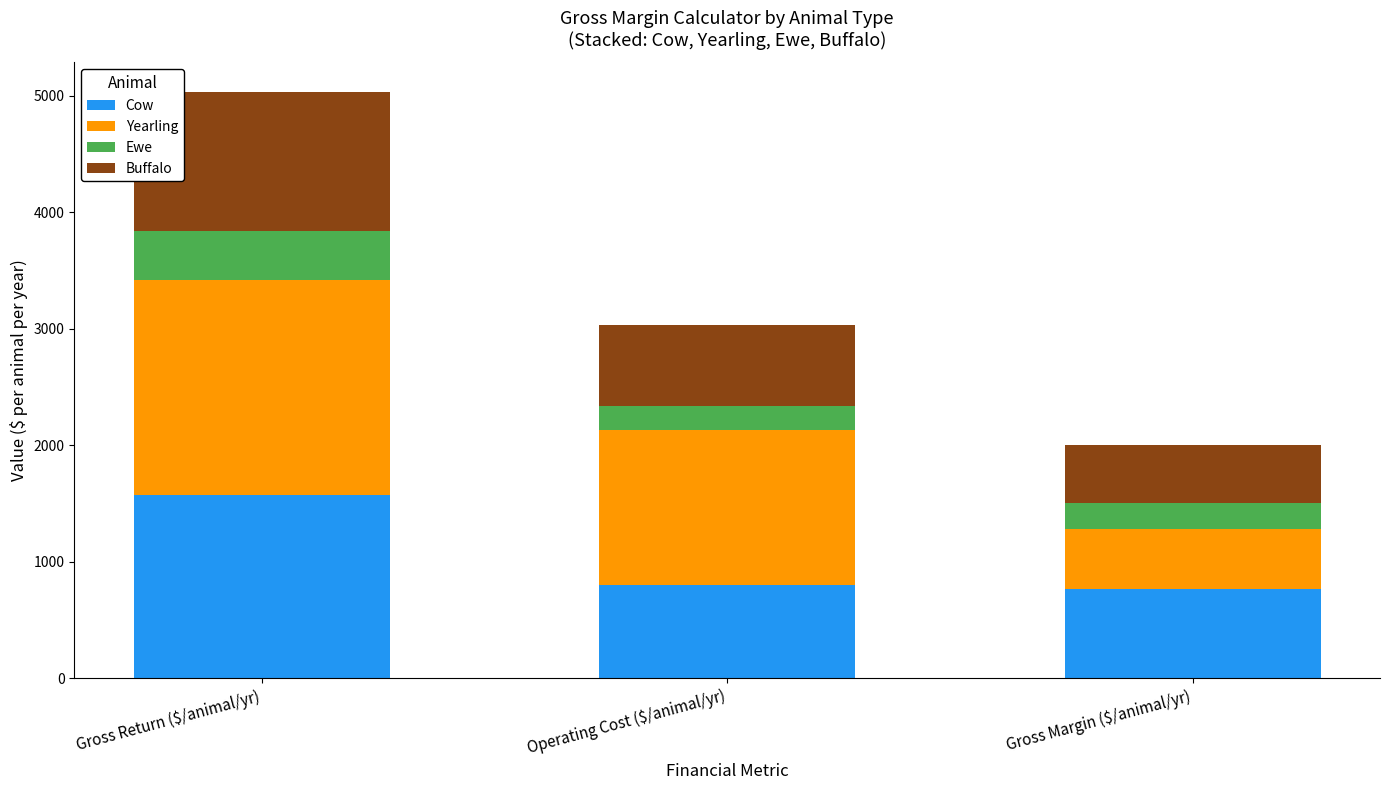

At which category is the sum across all series the highest?

Gross Return ($/animal/yr)